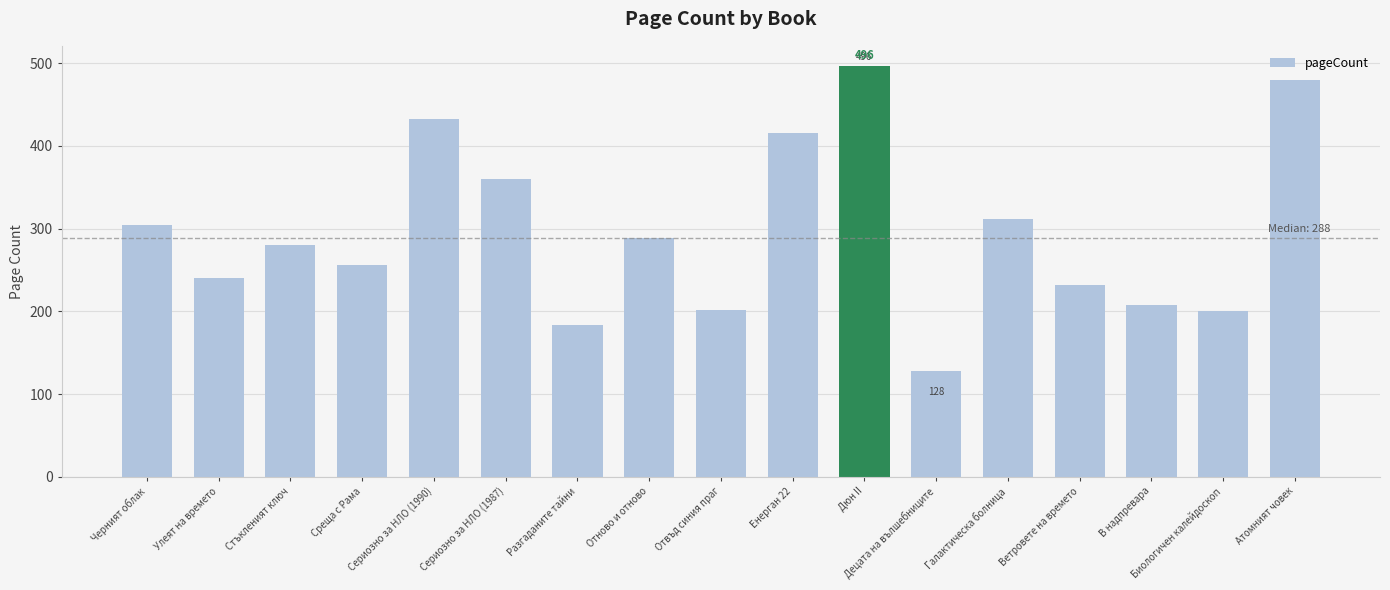

What position from the right is Ветровете на времето?

4